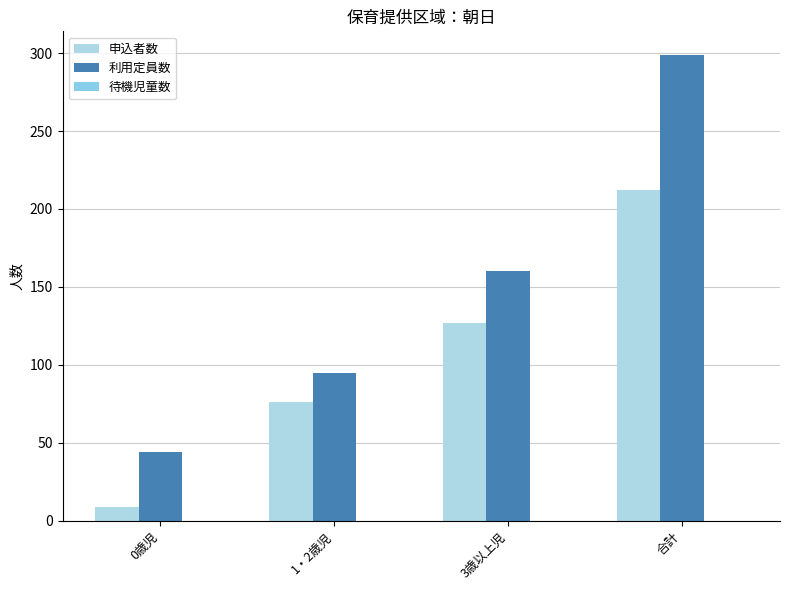

What is the label of the 4th bar from the left?

合計